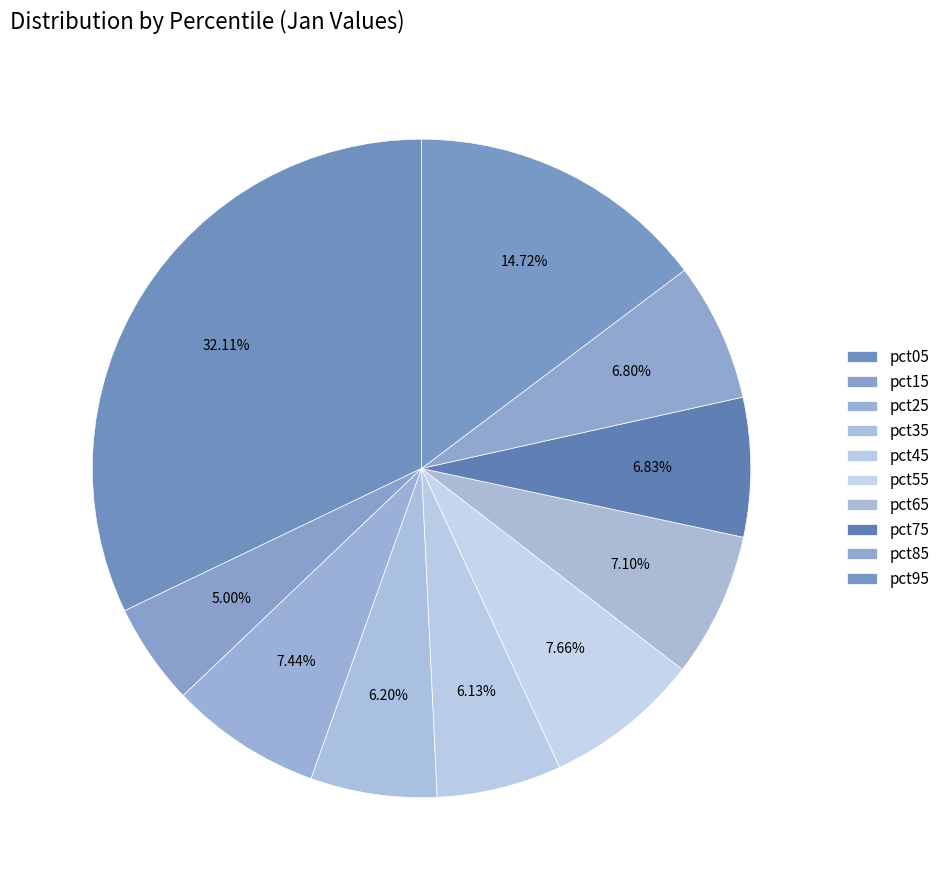

What percentage is the pct65 slice, to the nearest percent?

7%